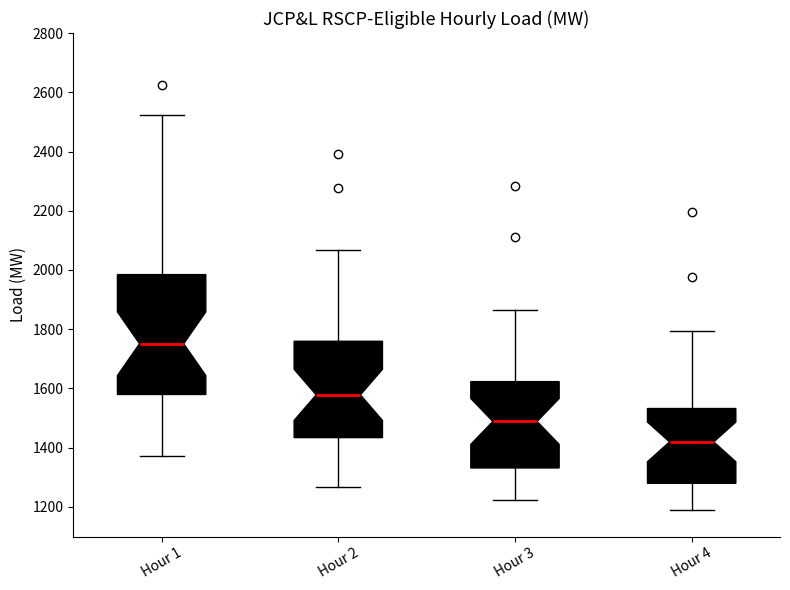

Reading left to right, transcribe this box plot: for each box, give where its median line is, the range the box spans, and where its two whiskers end, as read against the y-axis. The values are not printed on the chart, so give them approximately, as read against the axis.

Hour 1: median 1760, box 1580 to 1980, whiskers 1380 to 2520
Hour 2: median 1580, box 1440 to 1760, whiskers 1260 to 2060
Hour 3: median 1480, box 1340 to 1620, whiskers 1220 to 1860
Hour 4: median 1420, box 1280 to 1540, whiskers 1200 to 1800